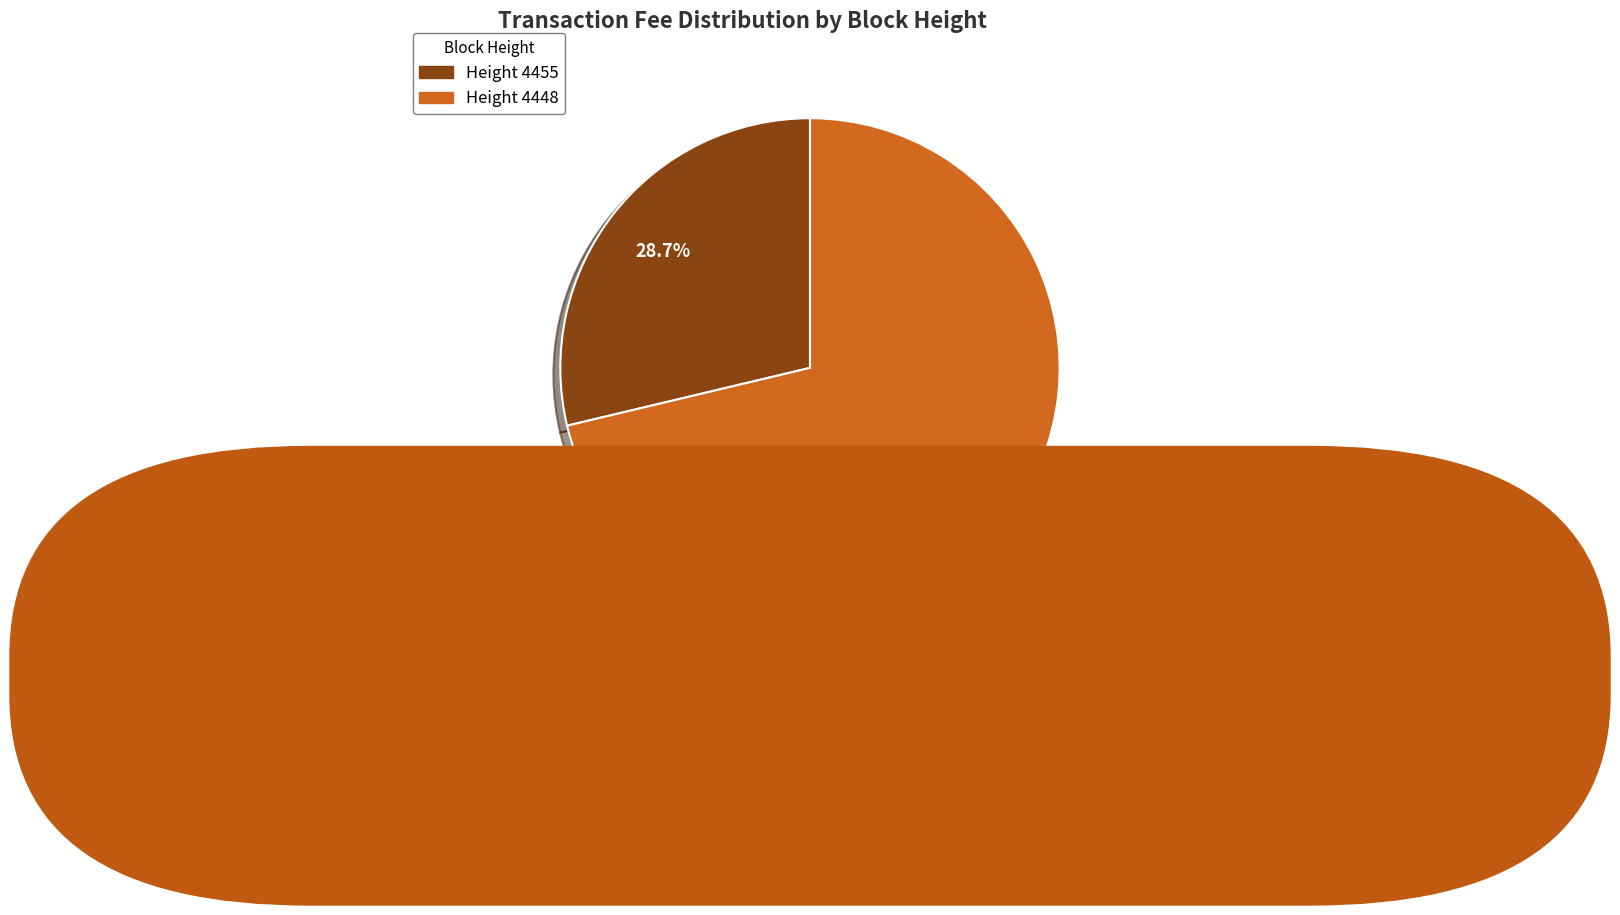

Is there a majority slice in this chart?

Yes